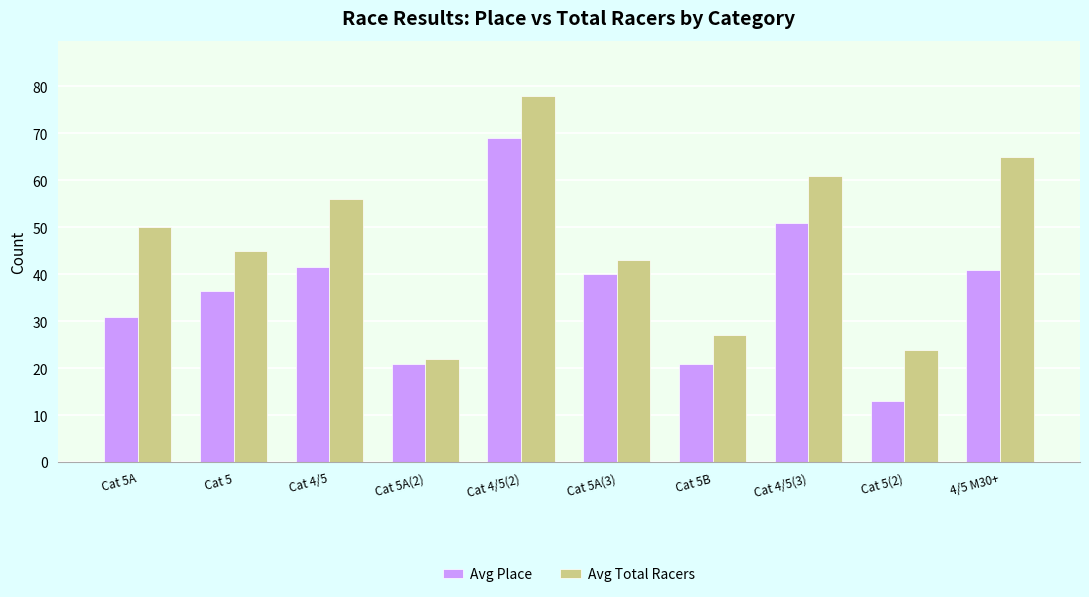

What is the label of the 4th bar from the left?

Cat 5A(2)